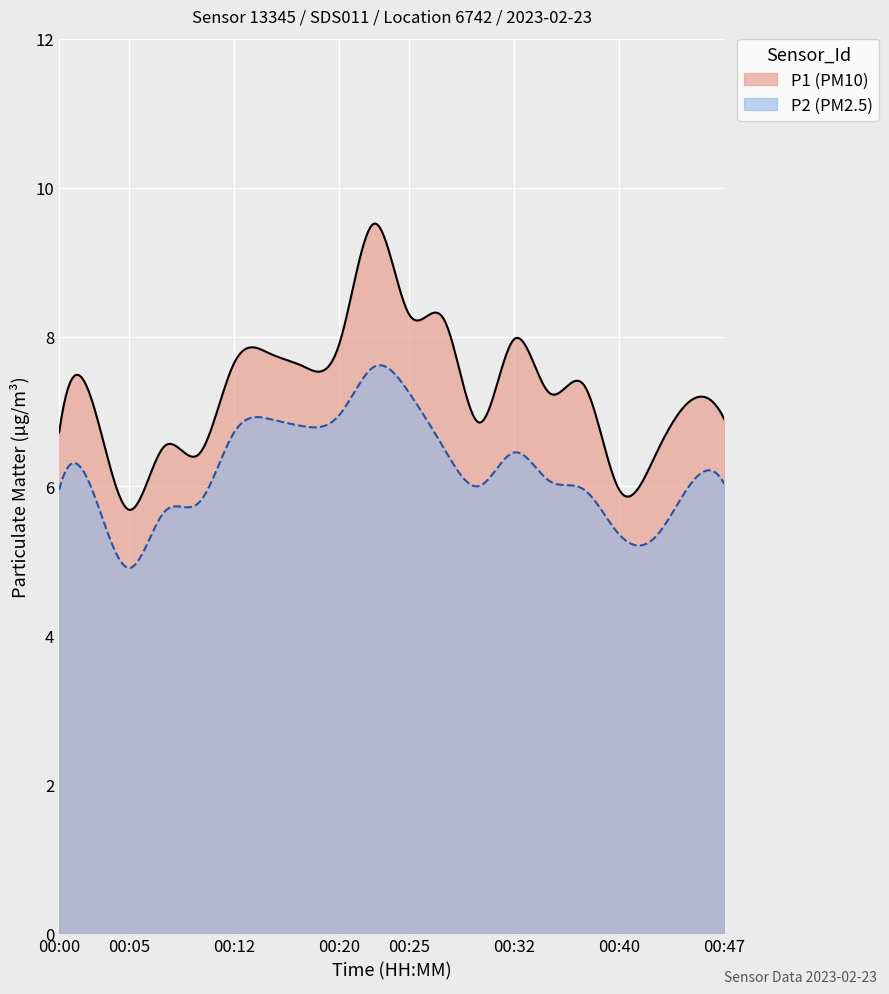

The value of P1 at 00:25 is 8.3. True or false?

True